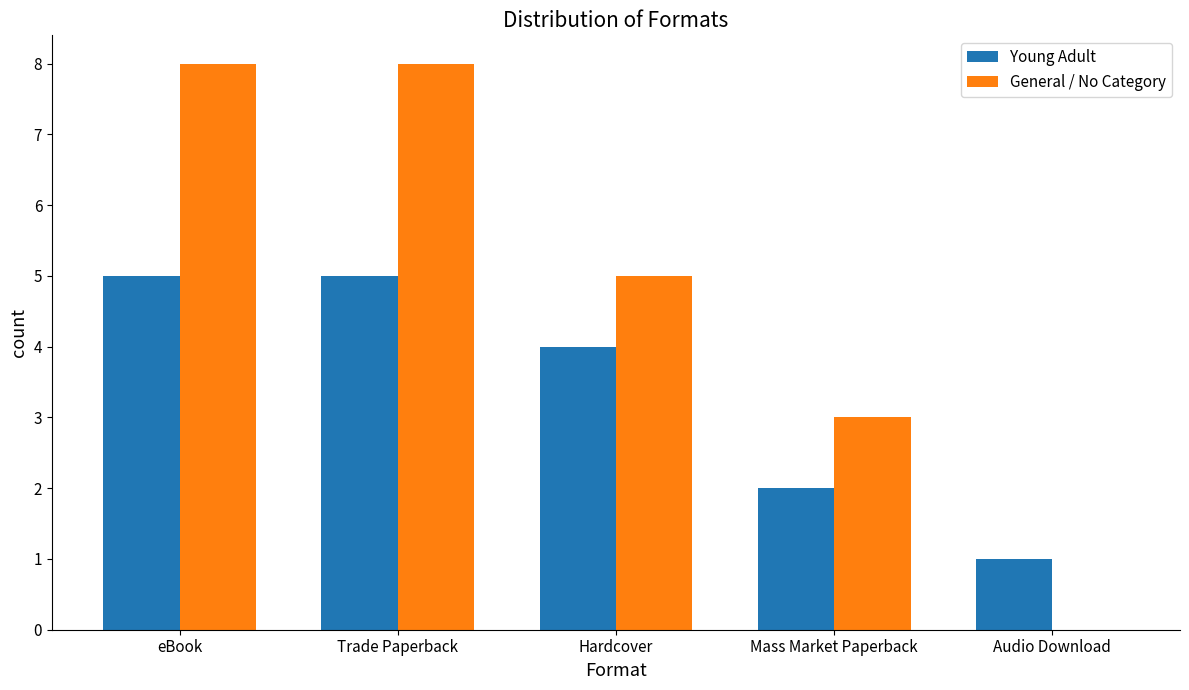

What is the sum of all General / No Category values?

24